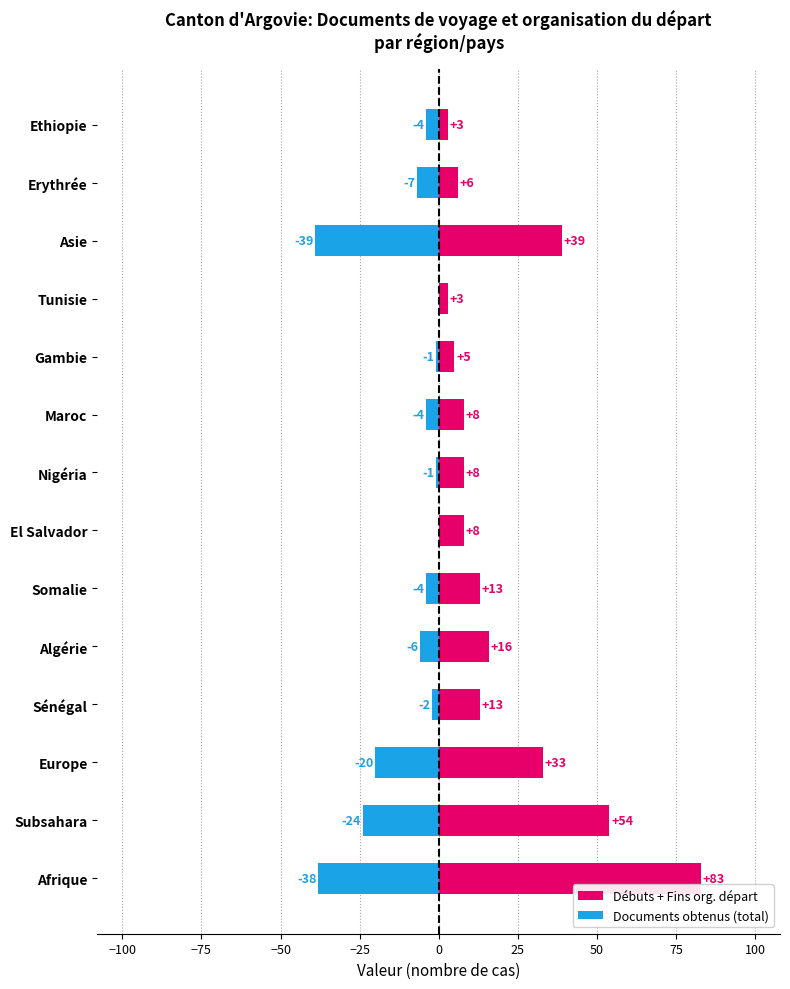

How many values in the Débuts + Fins org. départ series are below 13?

7